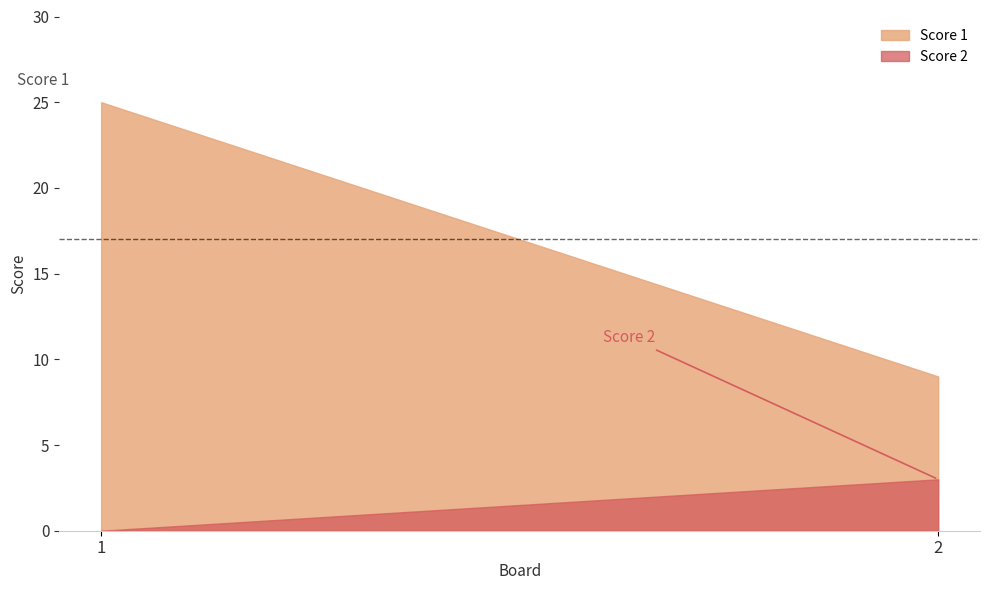

List the labels in order of Score 2 value, largest first.

2, 1